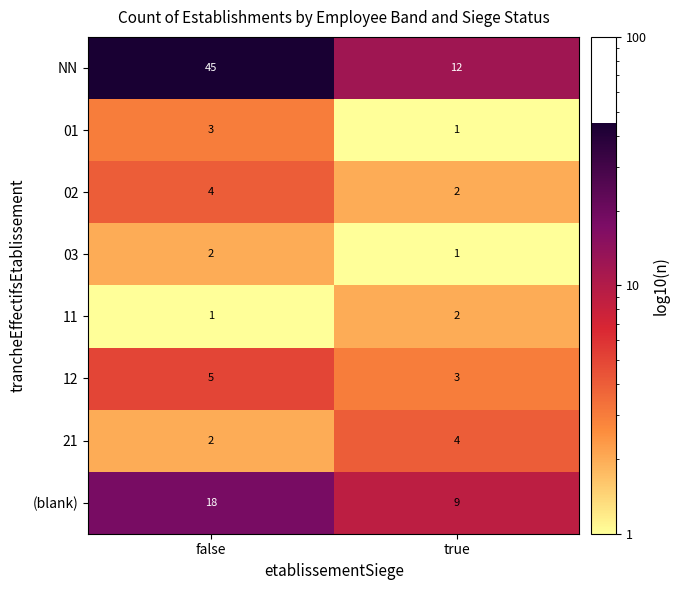

What is the difference between the (blank) values at false and true?

9